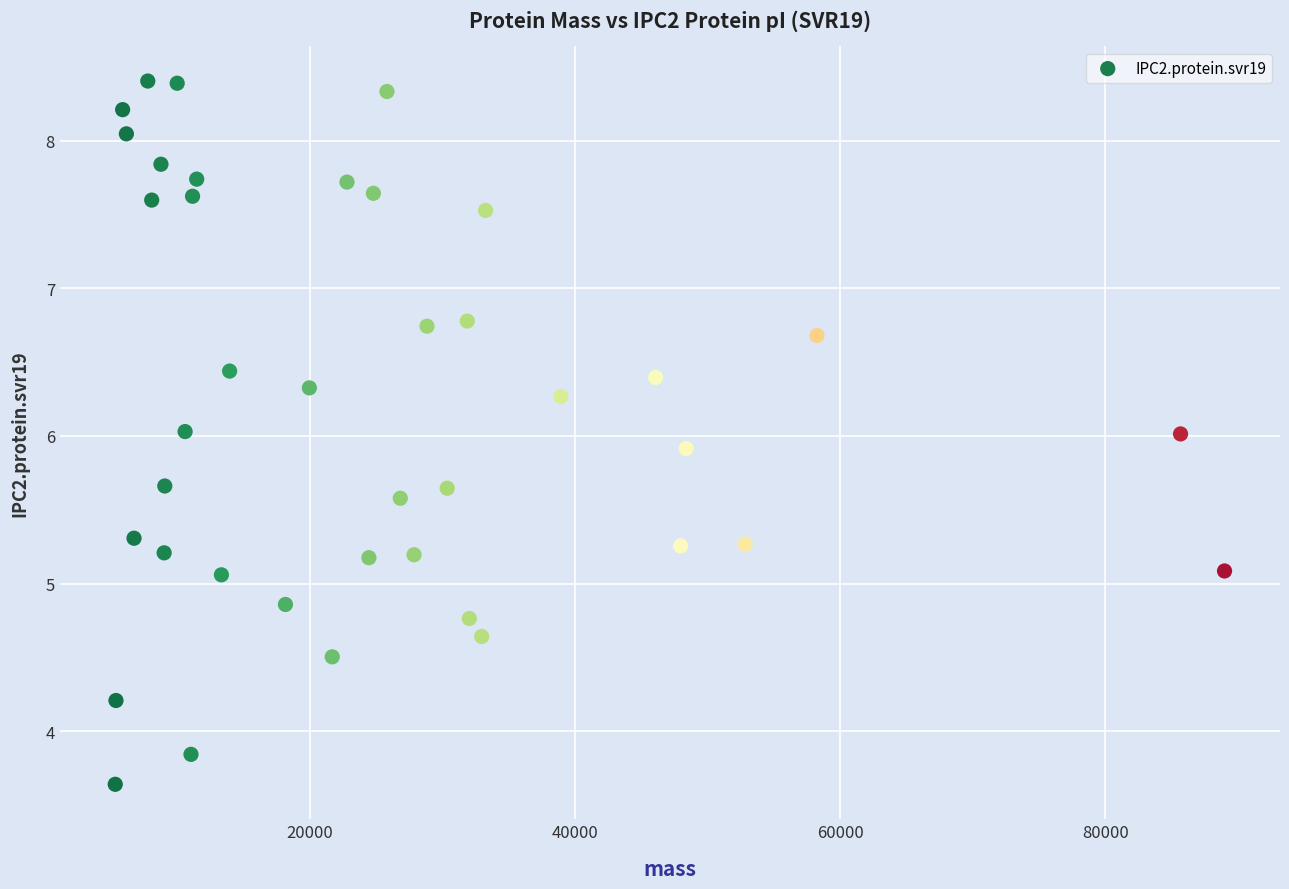

What is the range of X values (max minus min)?

83678.7